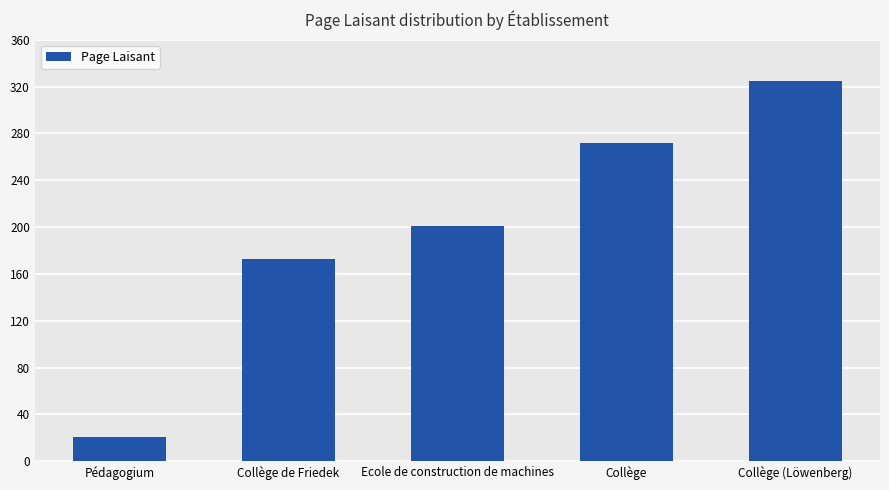

The chart shows a value of 76 at Ecole de construction de machines. True or false?

False